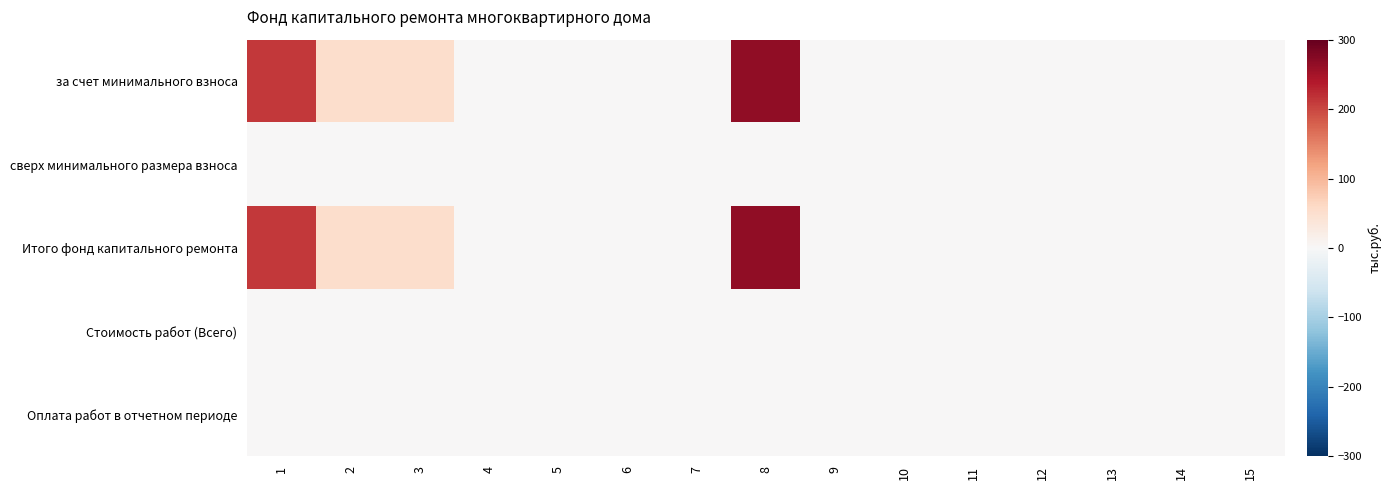

Reading left to right, what are all the values shown in this chart?

за счет минимального взноса: 1=212.3	2=53.9	3=53.9	4=0.0	5=0.0	6=0.0	7=0.0	8=266.2	9=0.0	10=0.0	11=0.0	12=0.0	13=0.0	14=0.0	15=0.0
сверх минимального размера взноса: 1=0.0	2=0.0	3=0.0	4=0.0	5=0.0	6=0.0	7=0.0	8=0.0	9=0.0	10=0.0	11=0.0	12=0.0	13=0.0	14=0.0	15=0.0
Итого фонд капитального ремонта: 1=212.3	2=53.9	3=53.9	4=0.0	5=0.0	6=0.0	7=0.0	8=266.2	9=0.0	10=0.0	11=0.0	12=0.0	13=0.0	14=0.0	15=0.0
Стоимость работ (Всего): 1=0.0	2=0.0	3=0.0	4=0.0	5=0.0	6=0.0	7=0.0	8=0.0	9=0.0	10=0.0	11=0.0	12=0.0	13=0.0	14=0.0	15=0.0
Оплата работ в отчетном периоде: 1=0.0	2=0.0	3=0.0	4=0.0	5=0.0	6=0.0	7=0.0	8=0.0	9=0.0	10=0.0	11=0.0	12=0.0	13=0.0	14=0.0	15=0.0